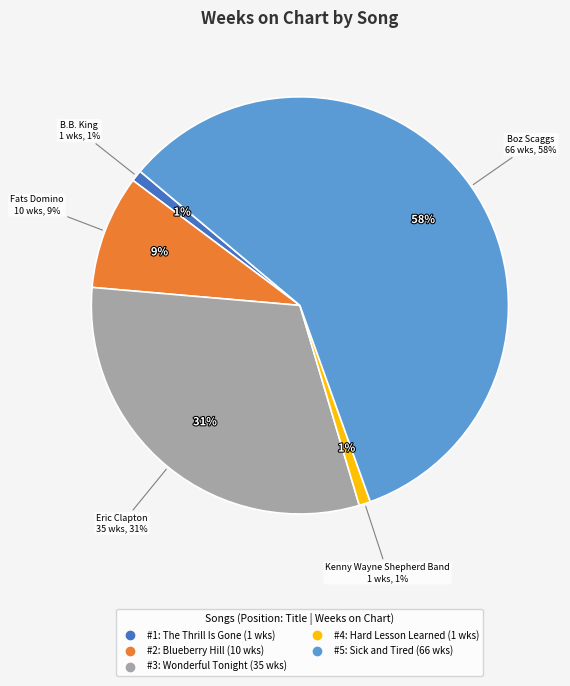

What percentage is the 4 - Hard Lesson Learned slice, to the nearest percent?

1%